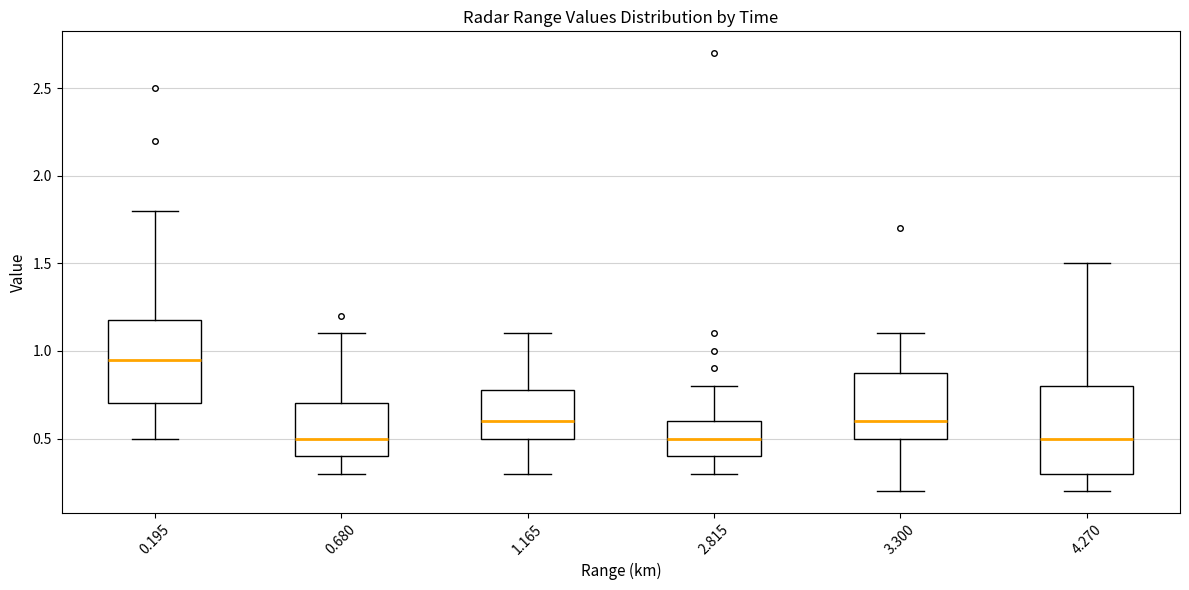

Where is the upper edge of the box at x = 3.300 on the y-axis? The values are not printed on the chart, so give them approximately, as read against the axis.

0.90